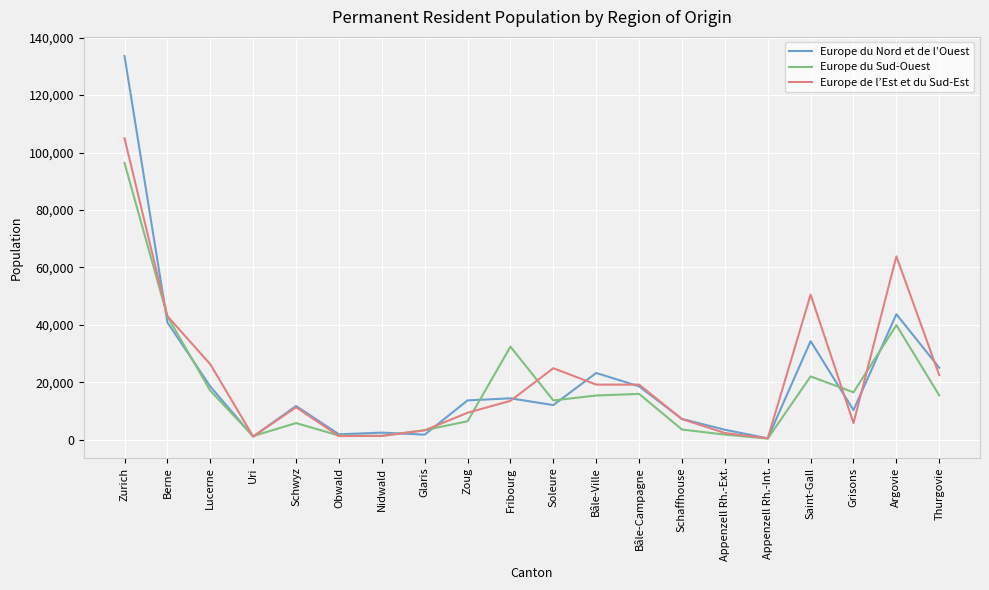

How many distinct data groups are displayed?

3